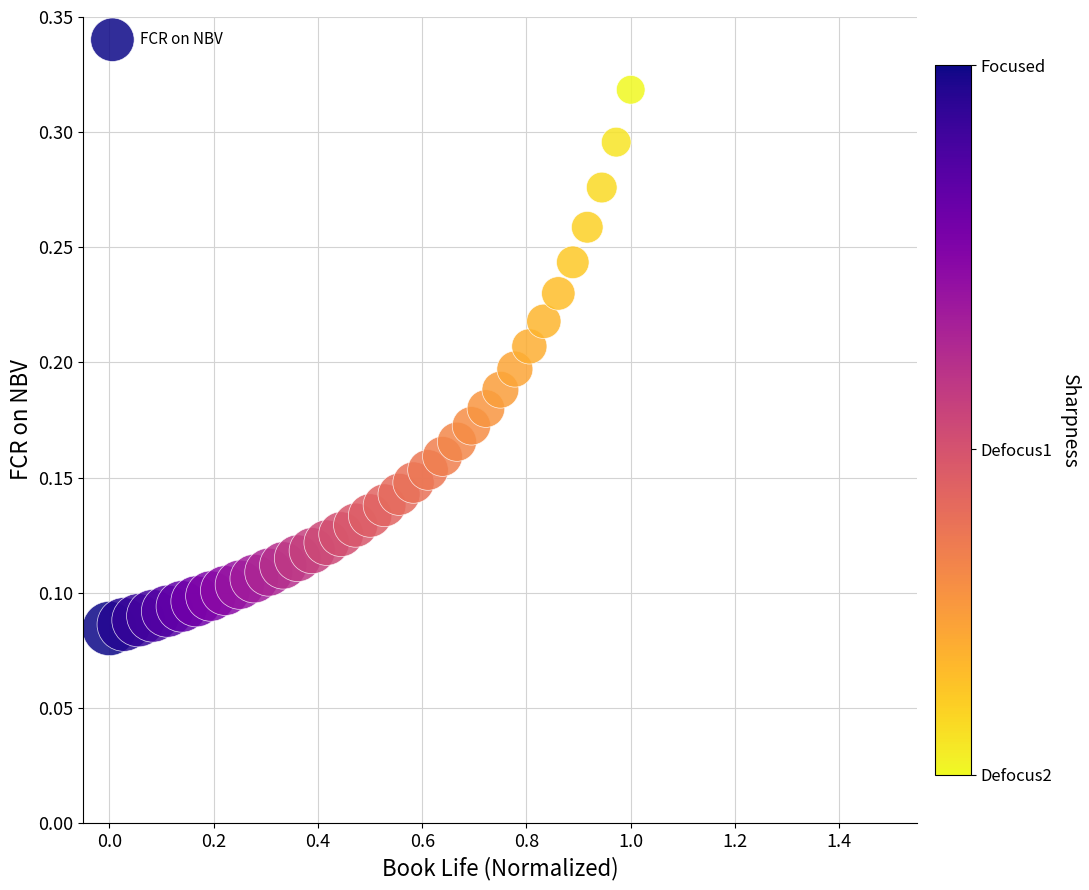

What is the range of X values (max minus min)?

1.0